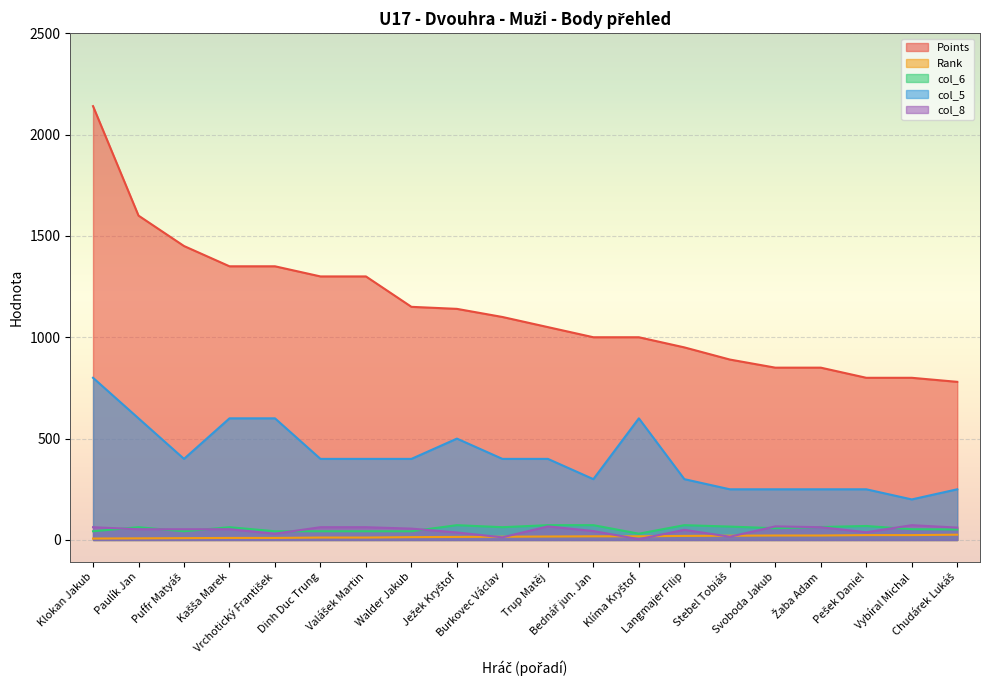

How many distinct data groups are displayed?

5